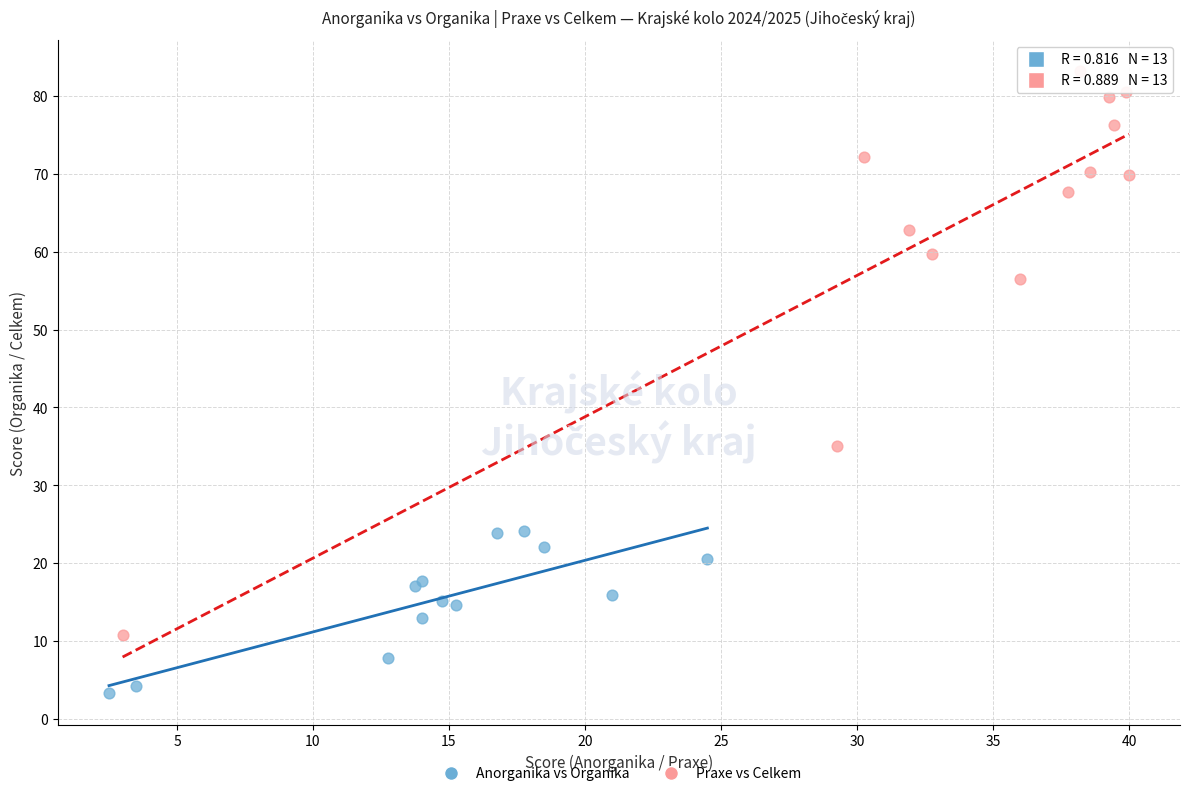

What are all the series names shown in the legend?

Anorganika vs Organika, Praxe vs Celkem